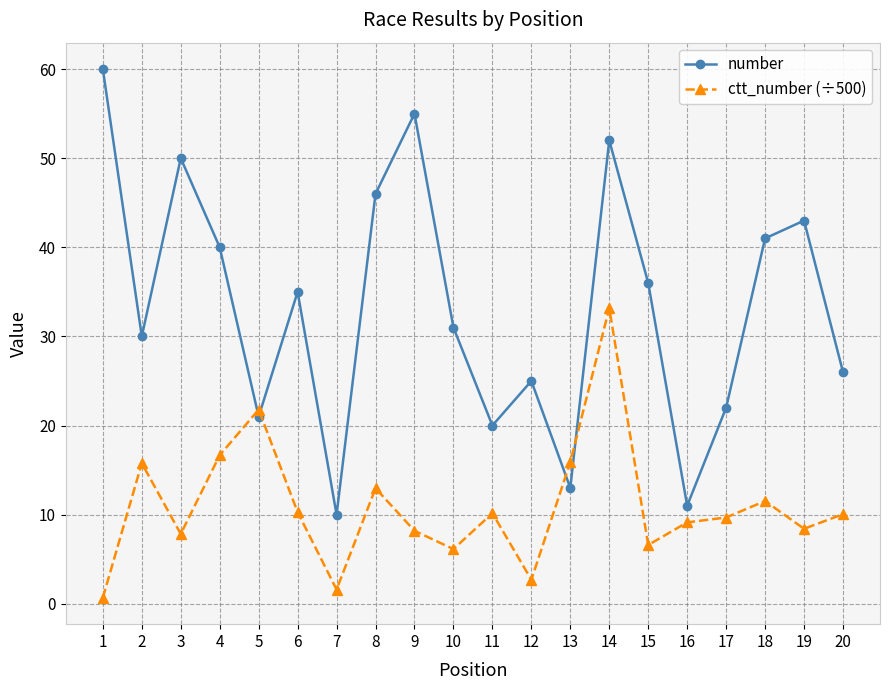

Does the chart display data point markers on the line(s)?

Yes